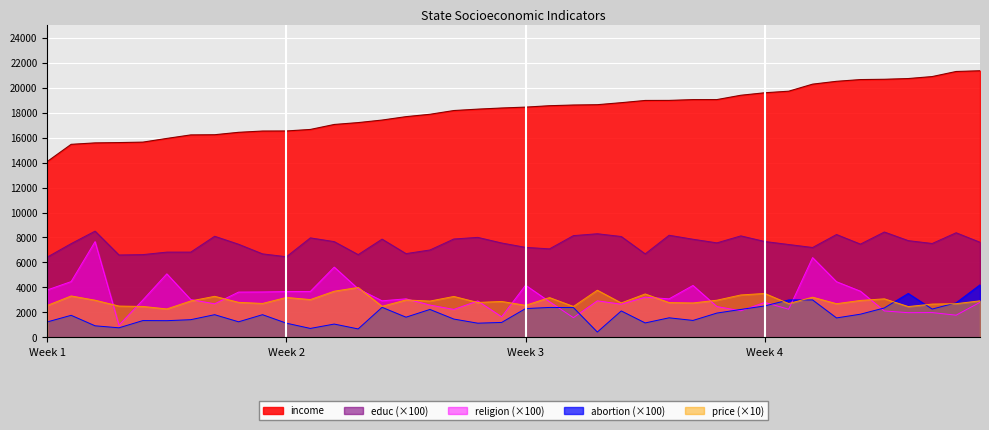

What position from the right is COLORADO?

5